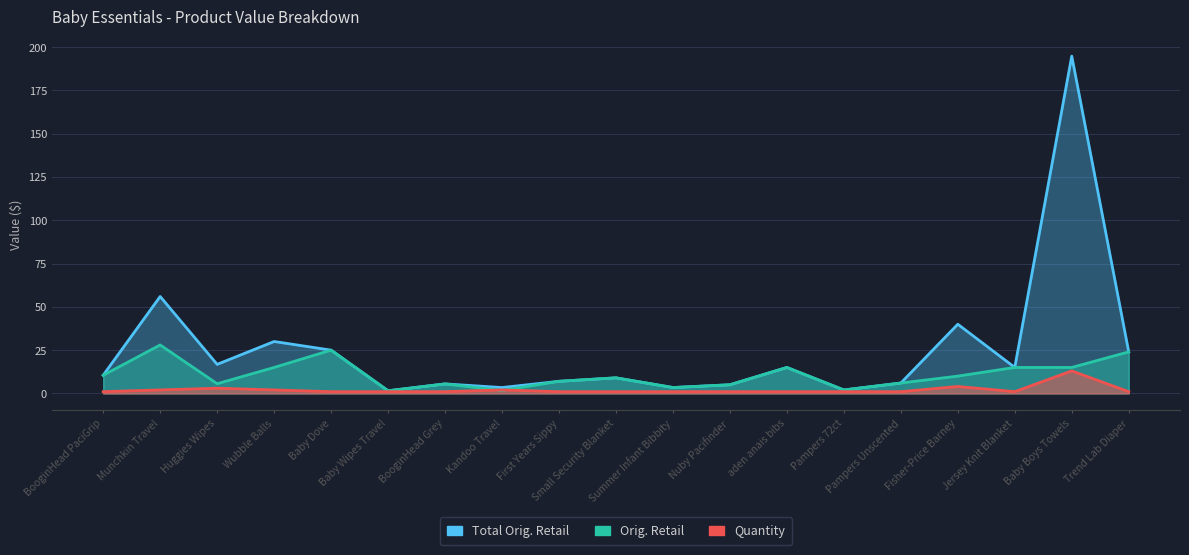

What is the label of the 15th point from the left?

Pampers Unscented